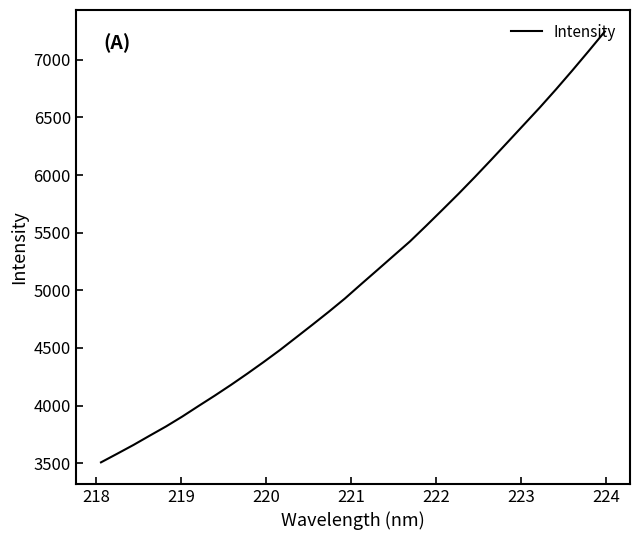

What is the maximum value shown in the chart?

7244.6